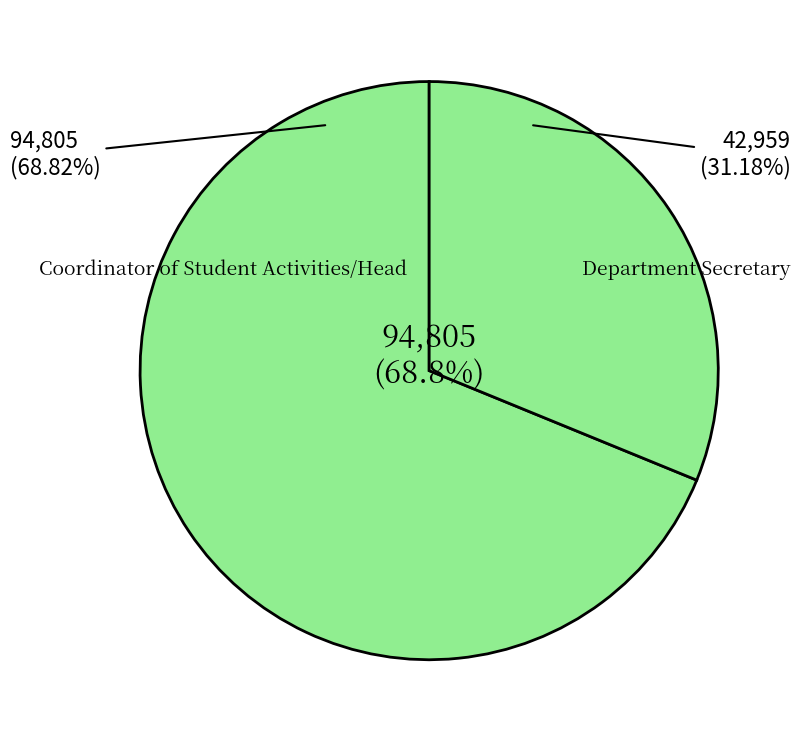

Is it true that Coordinator of Student Activities/Head is 69% of the pie?

True